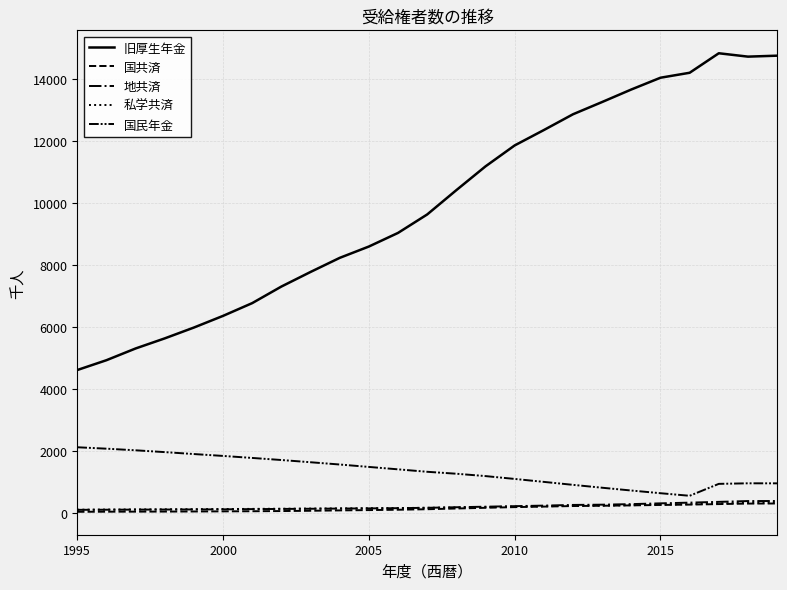

Is this an area chart (filled region under the line)?

No